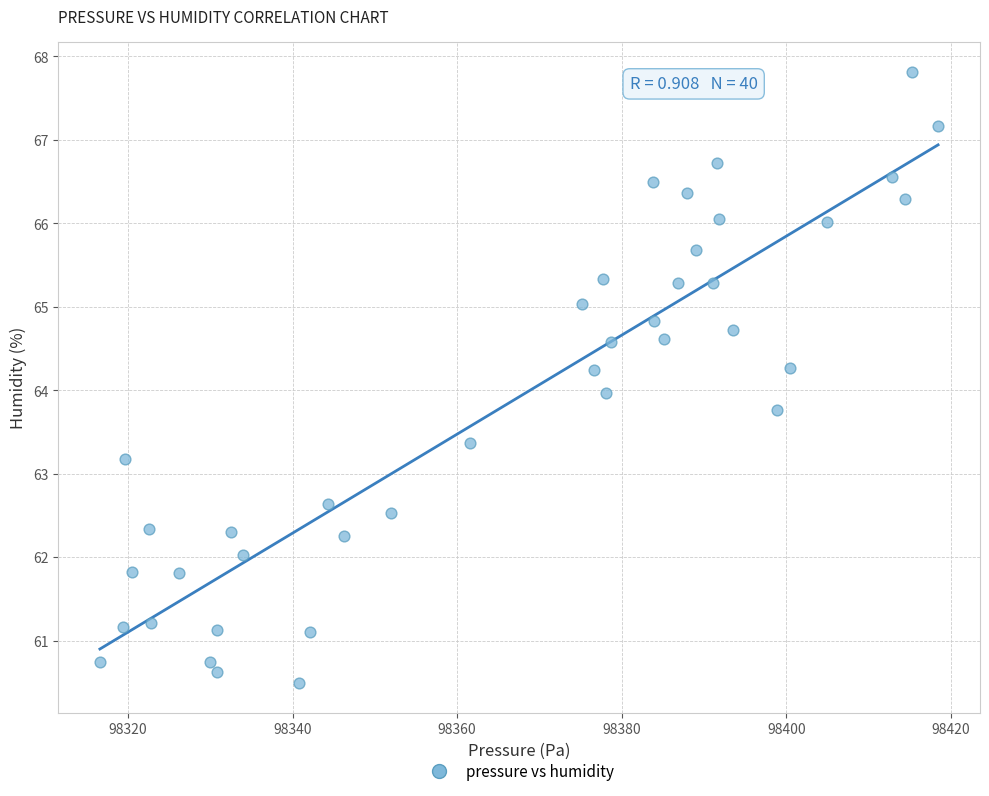

What is the range of Y values (max minus min)?

7.3